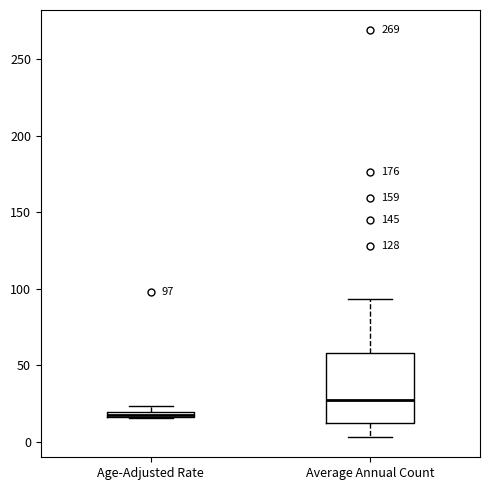

Which box is the tallest, from its lower edge to its upper edge?

Average Annual Count